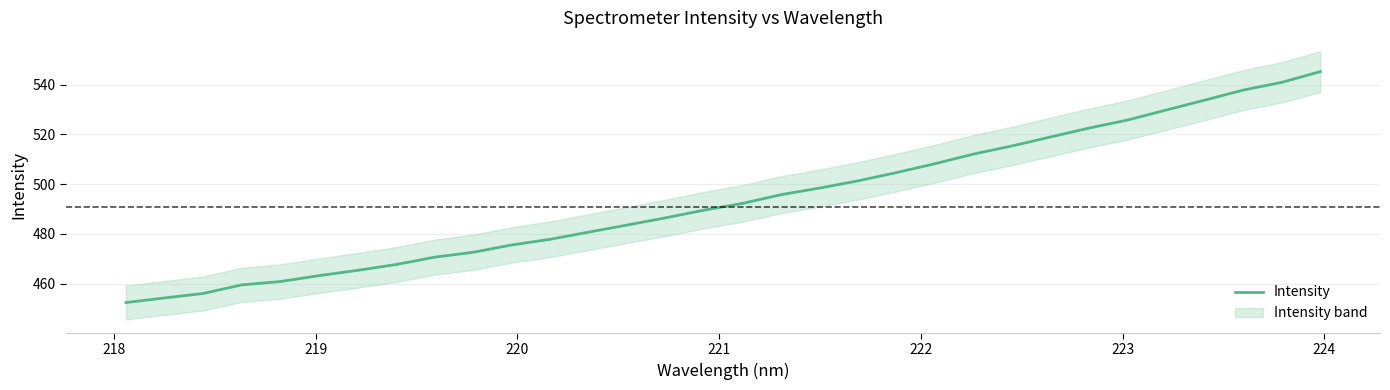

Does the chart have visible grid lines?

Yes